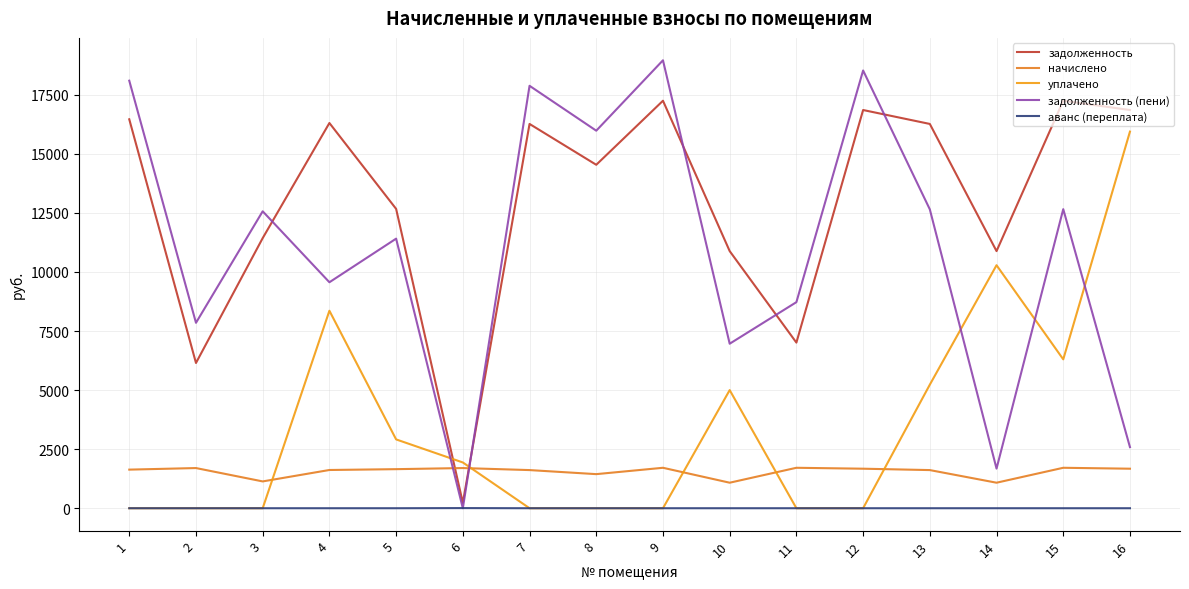

What value does the начислено series have at 15?

1712.1